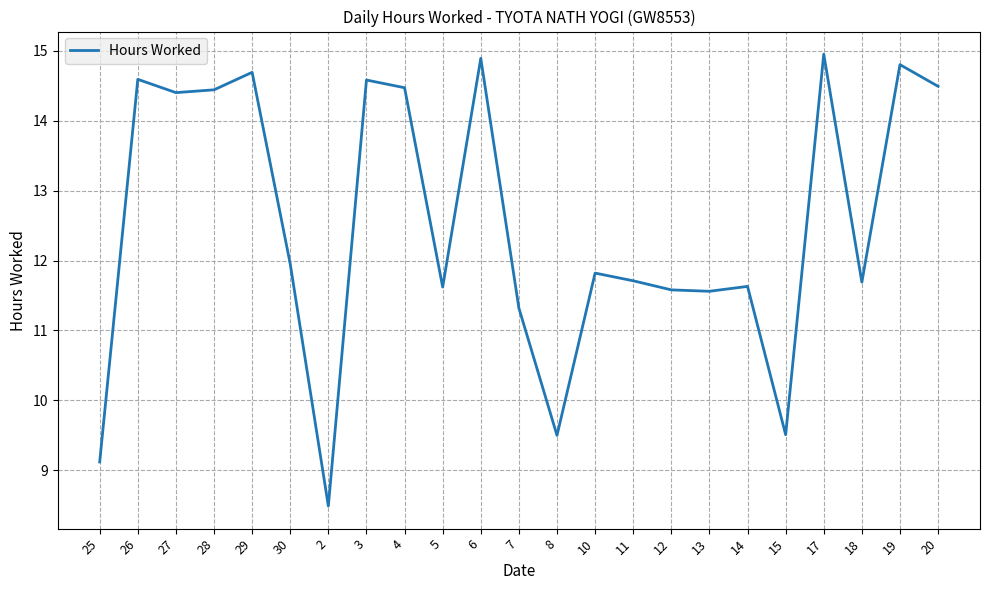

What is the average value?

12.5